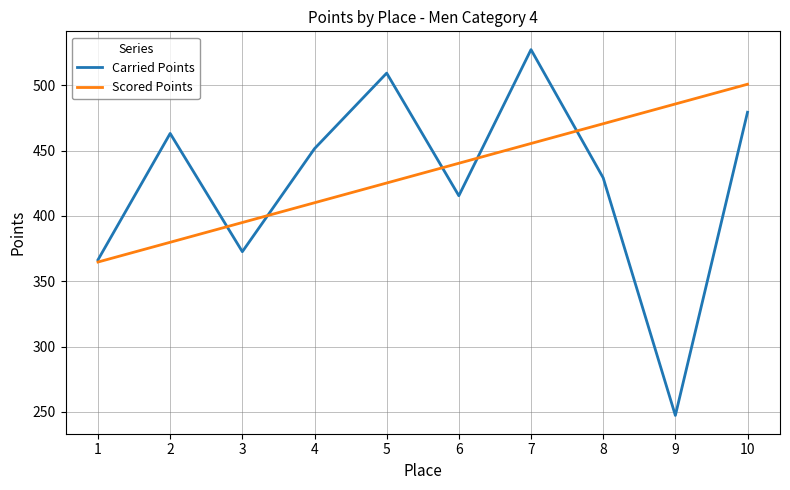

What is the minimum value for Scored Points?

364.8